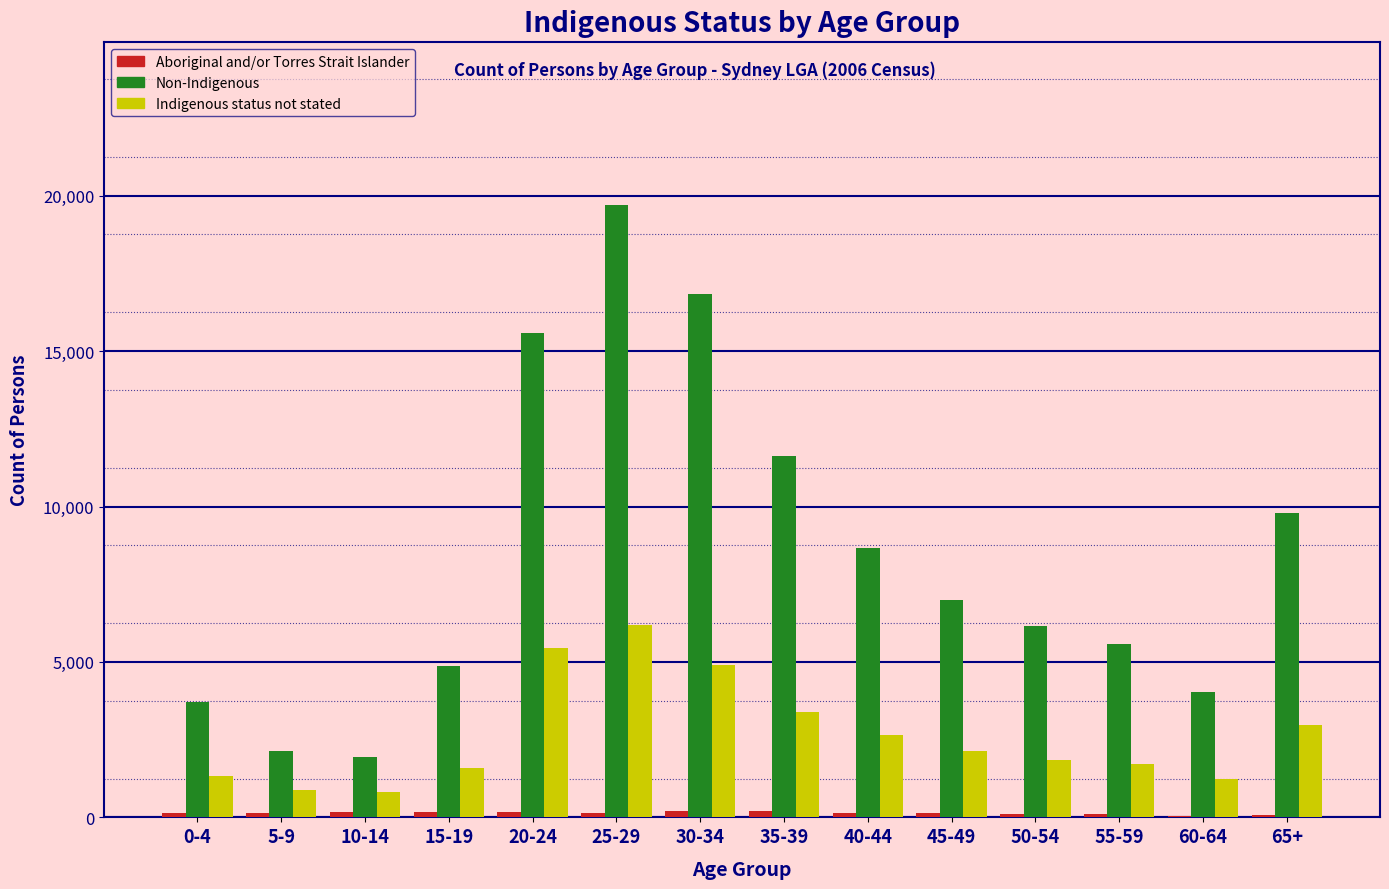

At which category is the sum across all series the highest?

25-29